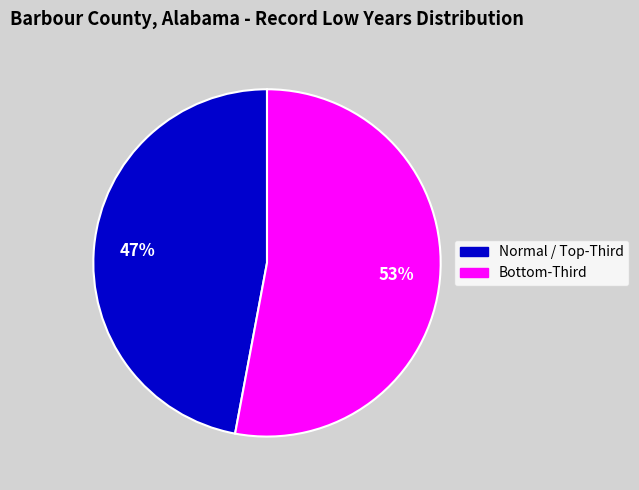

Is there a majority slice in this chart?

Yes